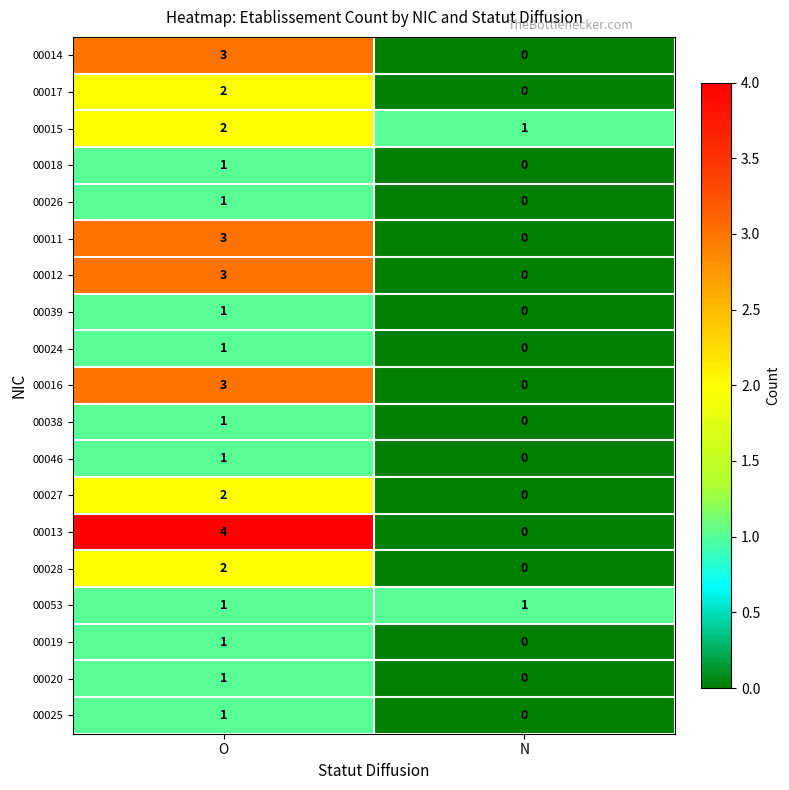

What is the maximum value for 00014?

3